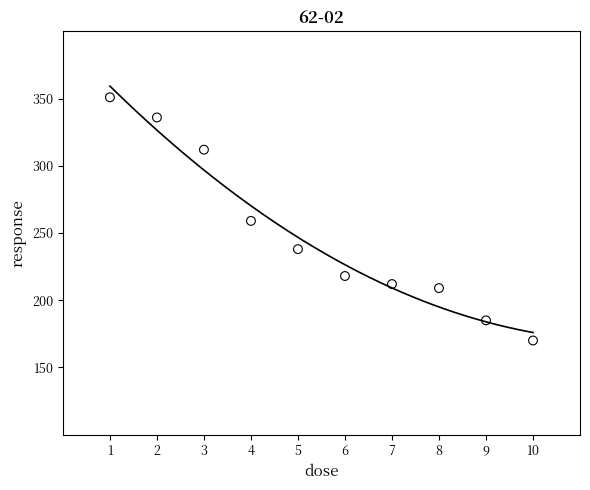

What is the range of Y values (max minus min)?

181